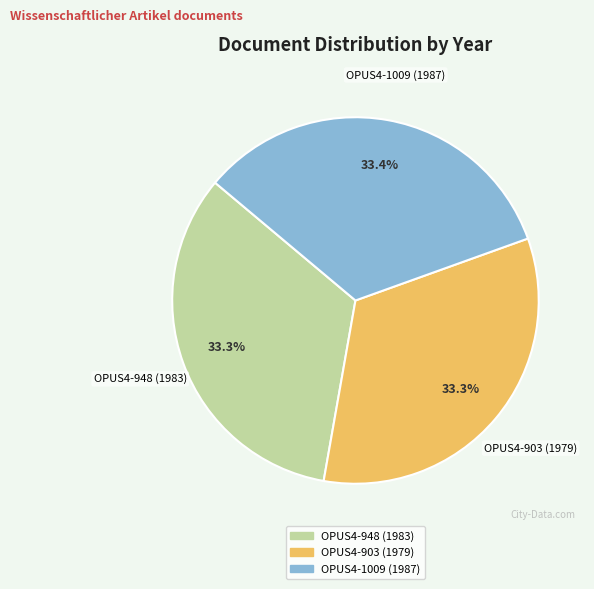

To the nearest percent, what is the average slice percentage?

33%